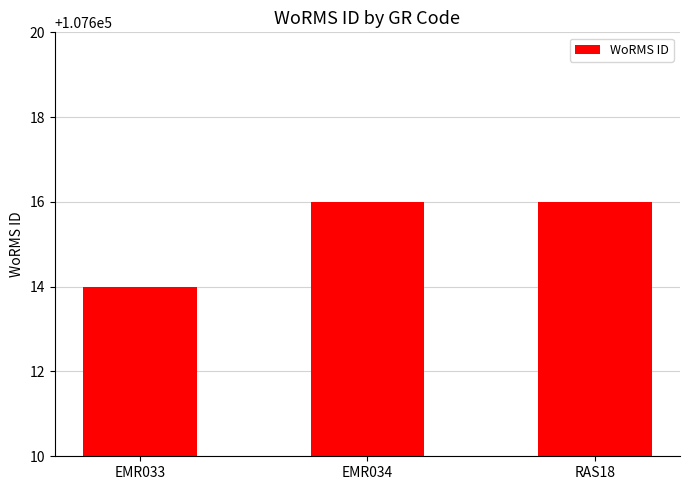

How many series are shown in this chart?

1